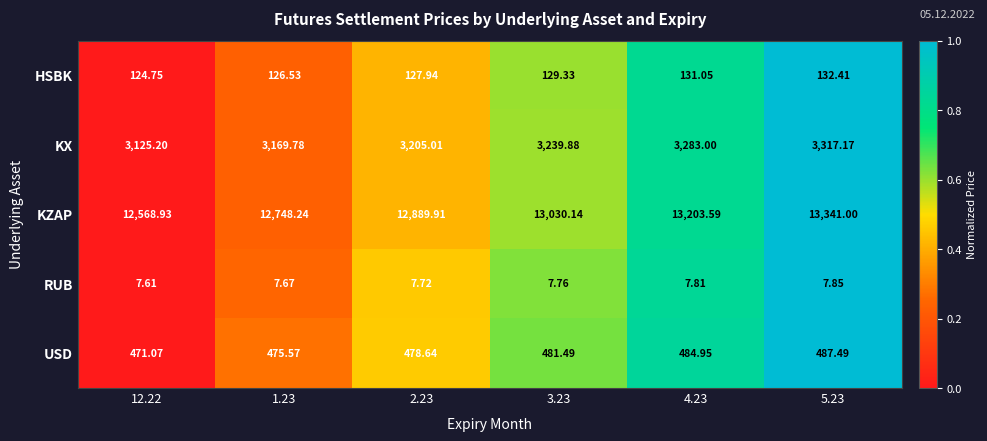

Which series has the widest spread of values?

KZAP